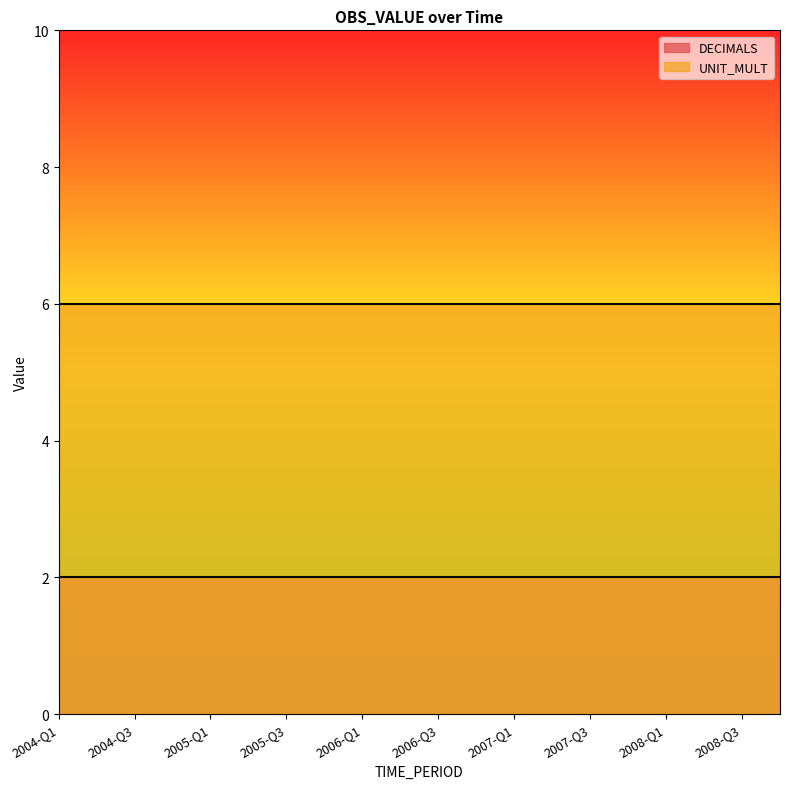

Which series changed the most between 2004-Q2 and 2007-Q4?

DECIMALS